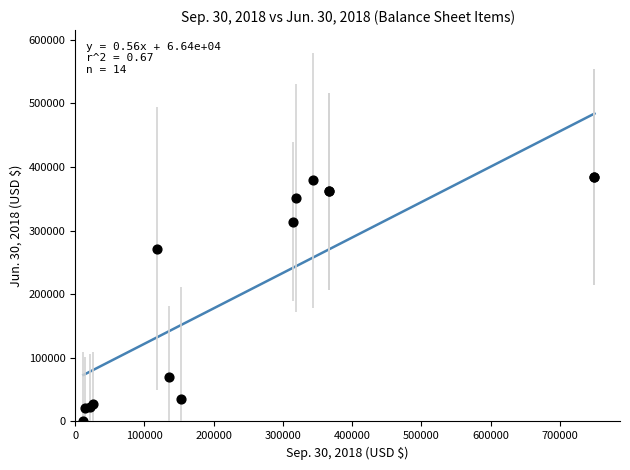

What Y value in the scatter plot is closest to 192312?

271540